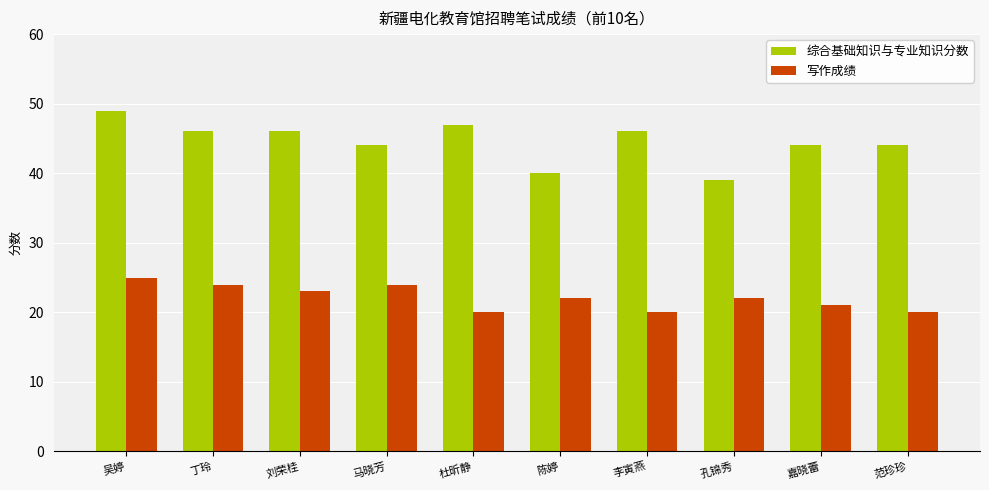

What is the label of the 2nd bar from the left?

丁玲